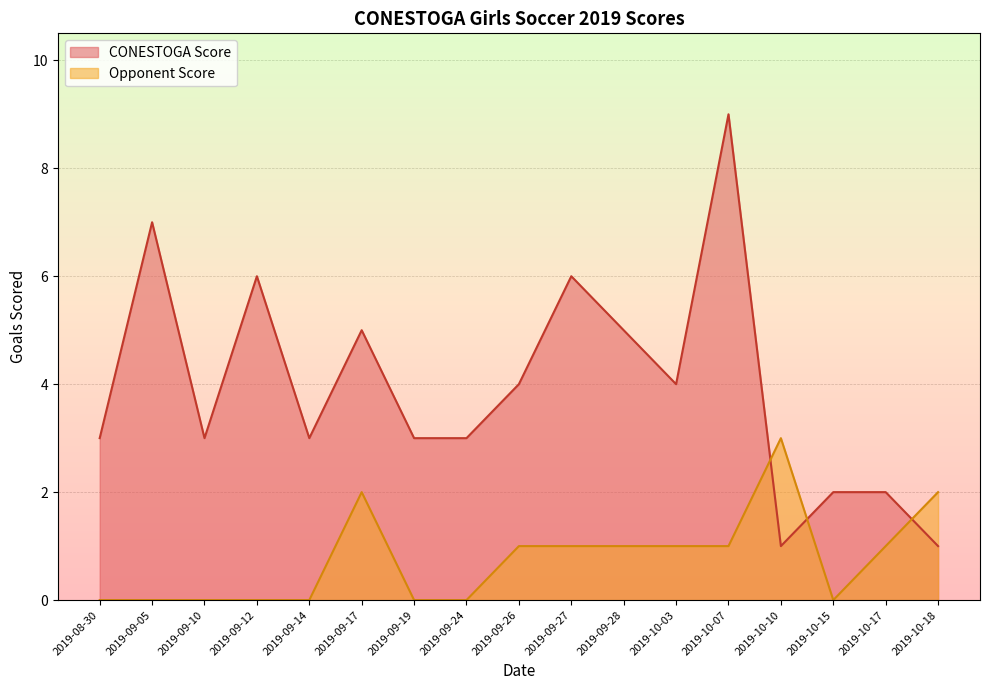

What position from the right is 2019-10-15?

3